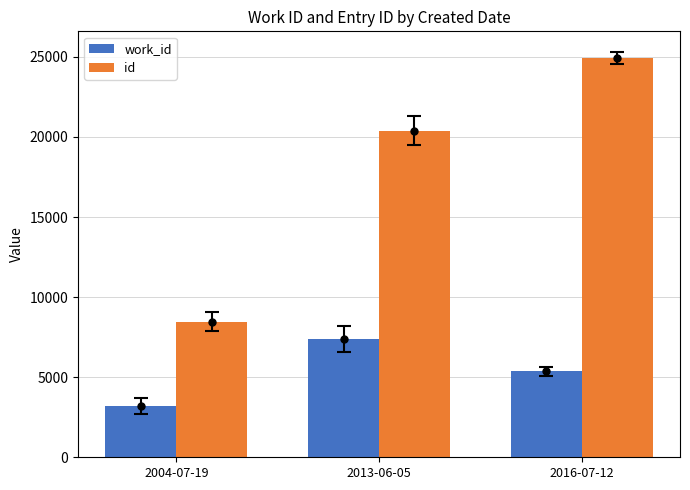

Where is id nearest to the value 16698?

2013-06-05